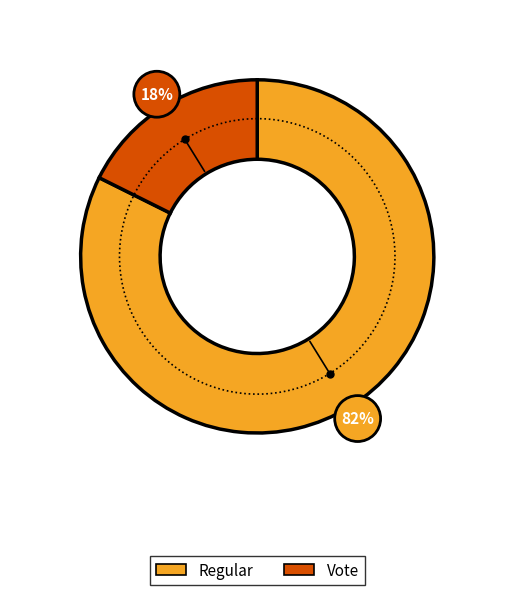

How many segments does this pie chart have?

2